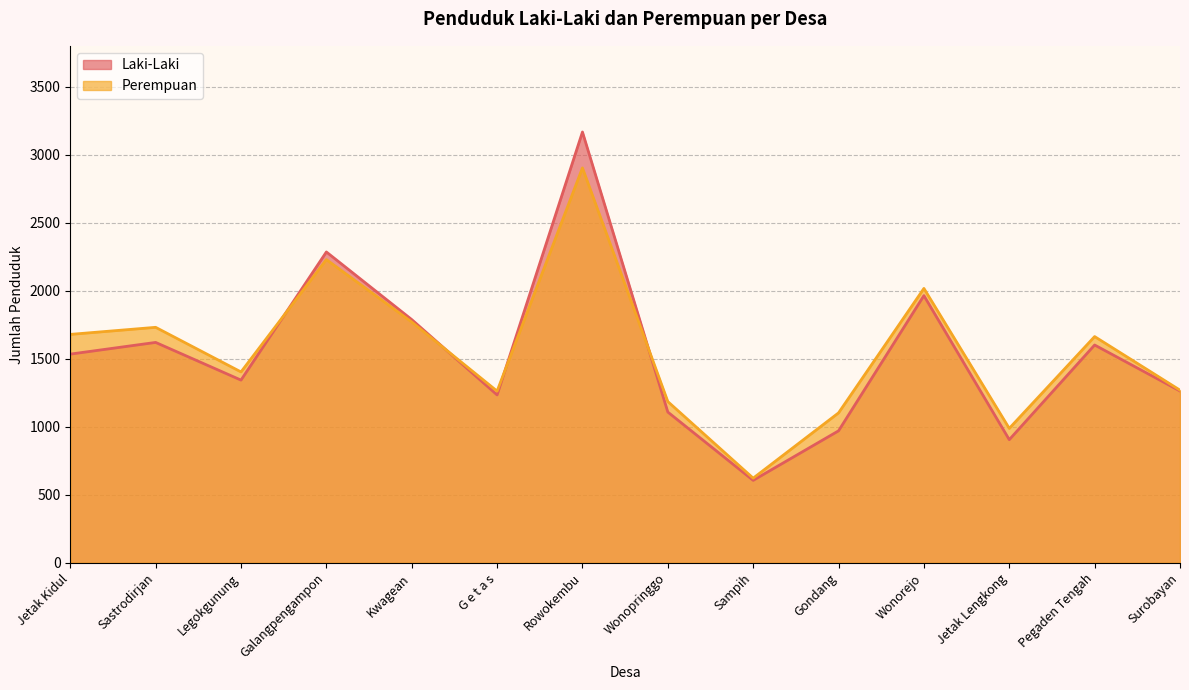

True or false: Laki-Laki has more than 1 interior local peaks.

True